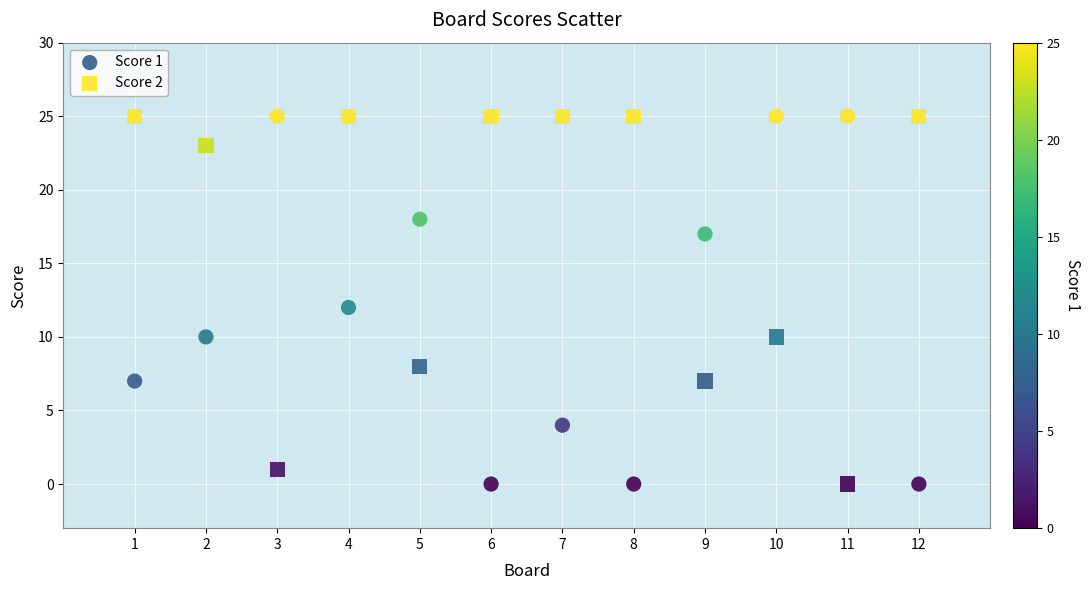

Across all data points, what is the range of X values (max minus min)?

11